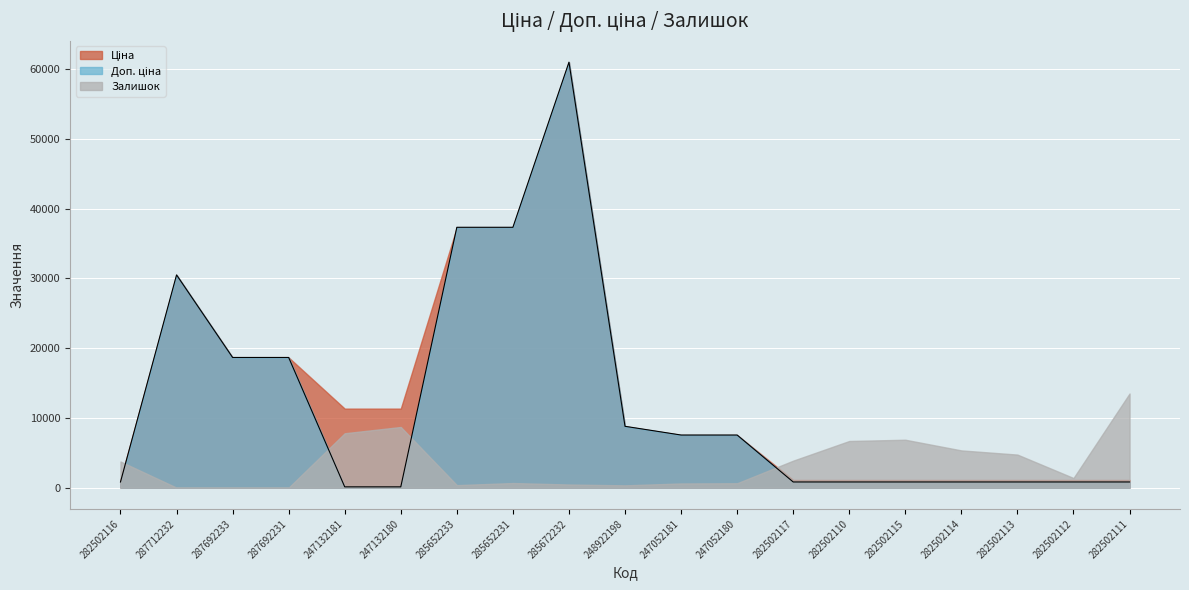

True or false: Залишок has more than 0 points higher than both neighbors.

True